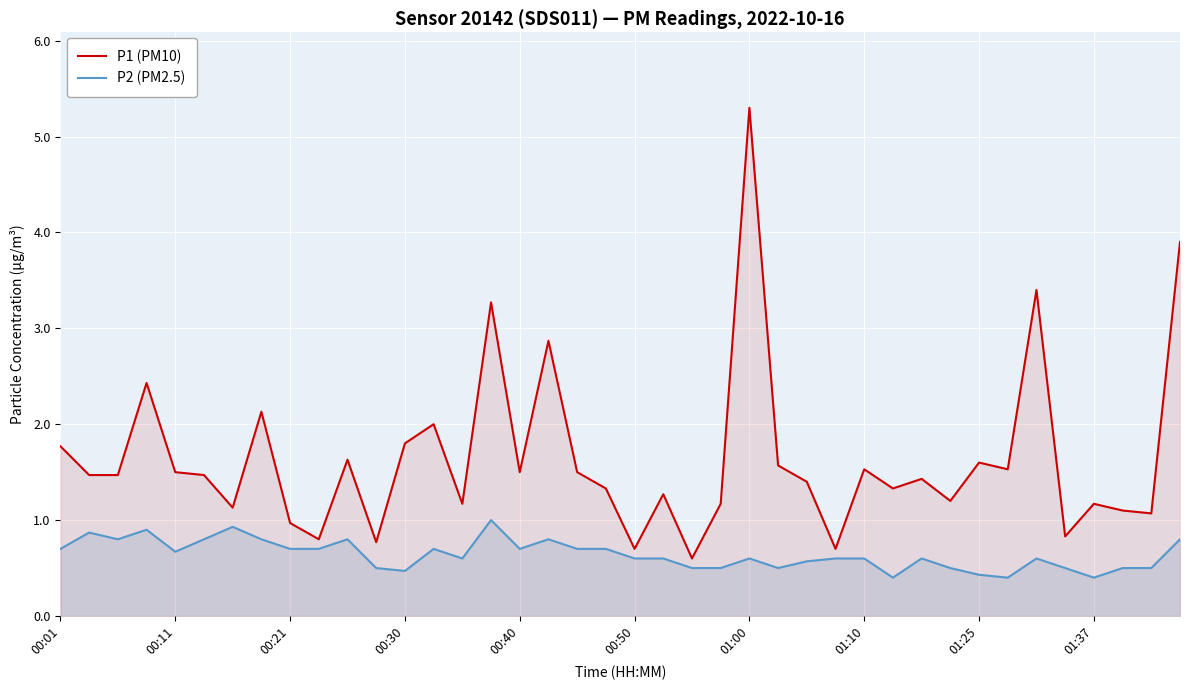

What is the maximum value shown in the chart?

5.3